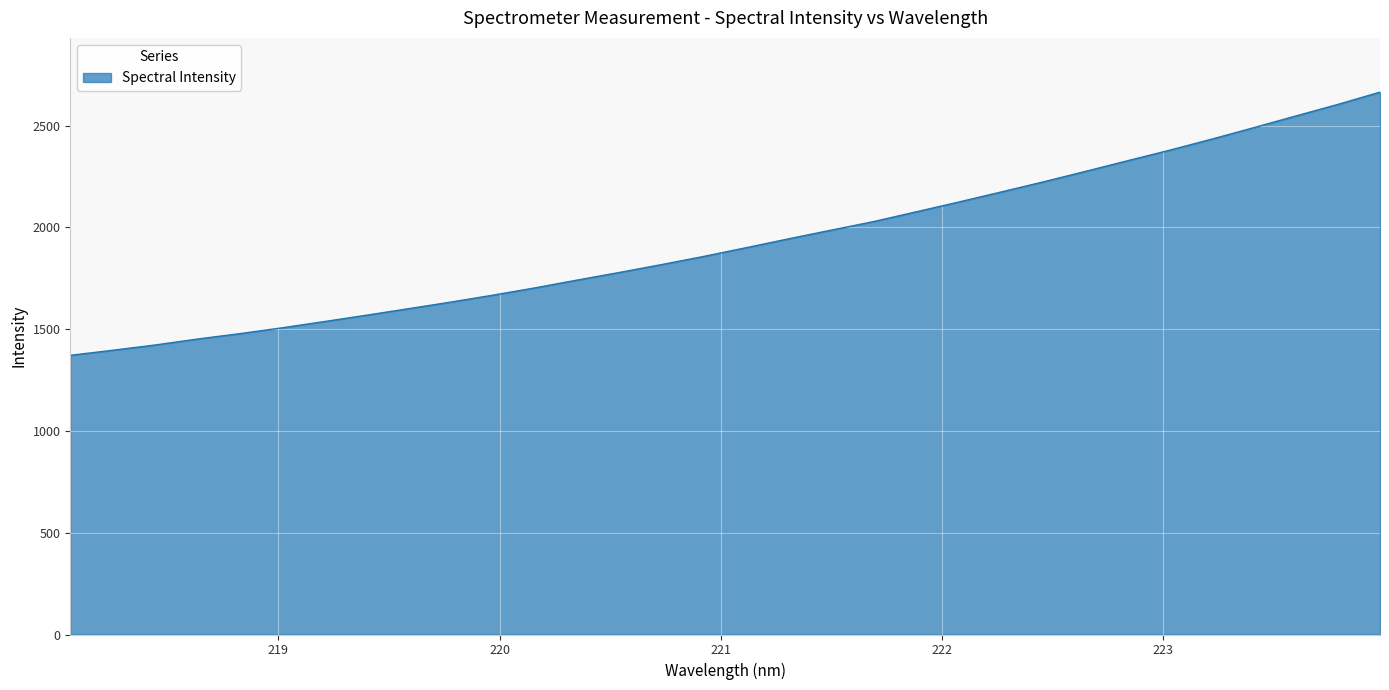

What is the difference between the maximum and minimum values?

1293.1